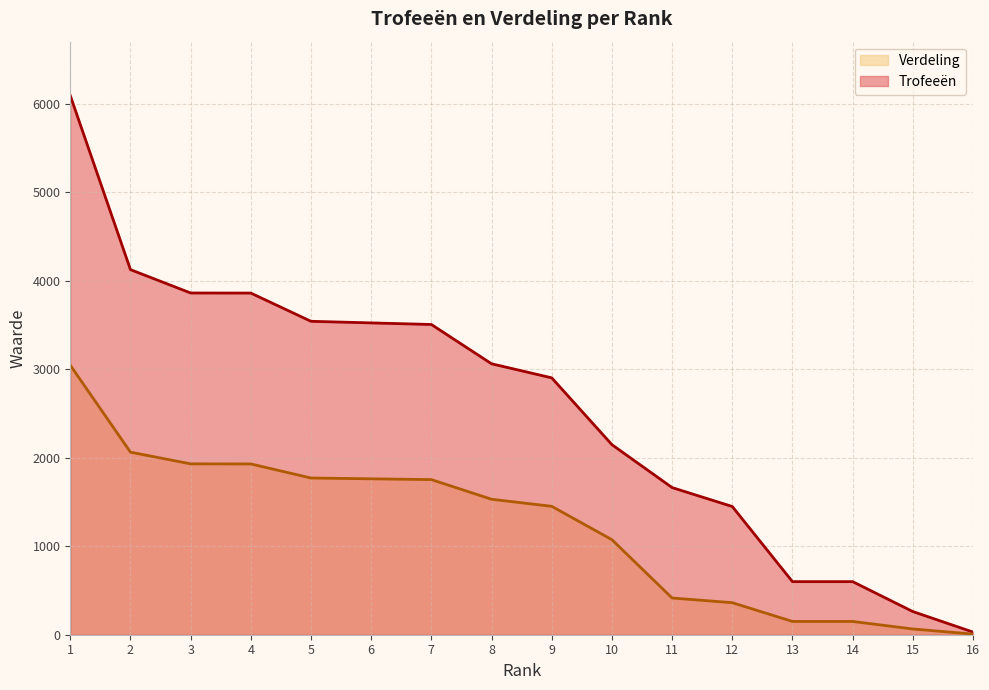

Rank the series by their average value, from lowest to highest.

Verdeling, Trofeeën